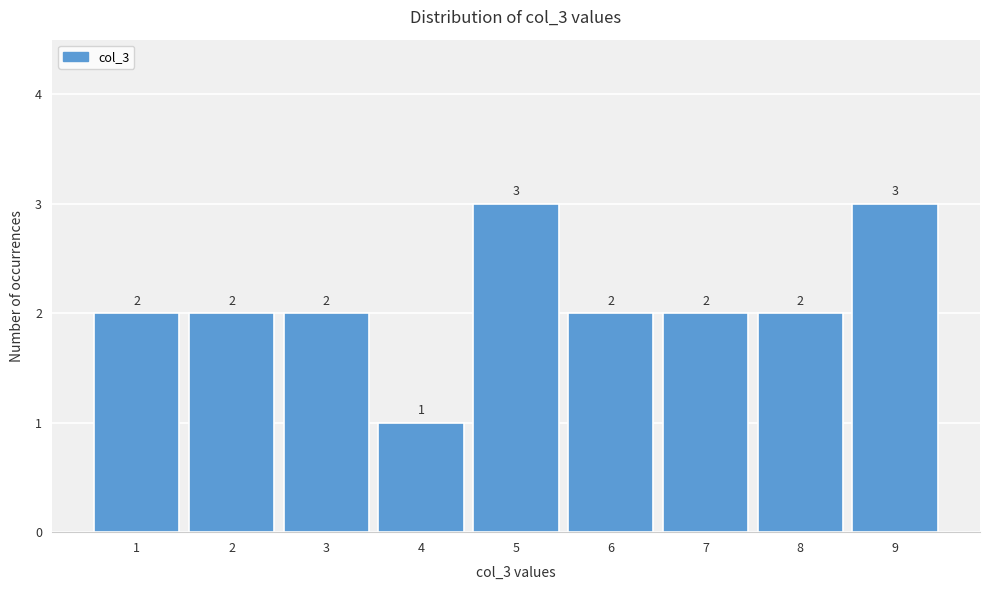

Reading left to right, transcribe this chart: for each bar, give the range it covers on the x-axis and its height.

0.5 to 1.5: 2
1.5 to 2.5: 2
2.5 to 3.5: 2
3.5 to 4.5: 1
4.5 to 5.5: 3
5.5 to 6.5: 2
6.5 to 7.5: 2
7.5 to 8.5: 2
8.5 to 9.5: 3